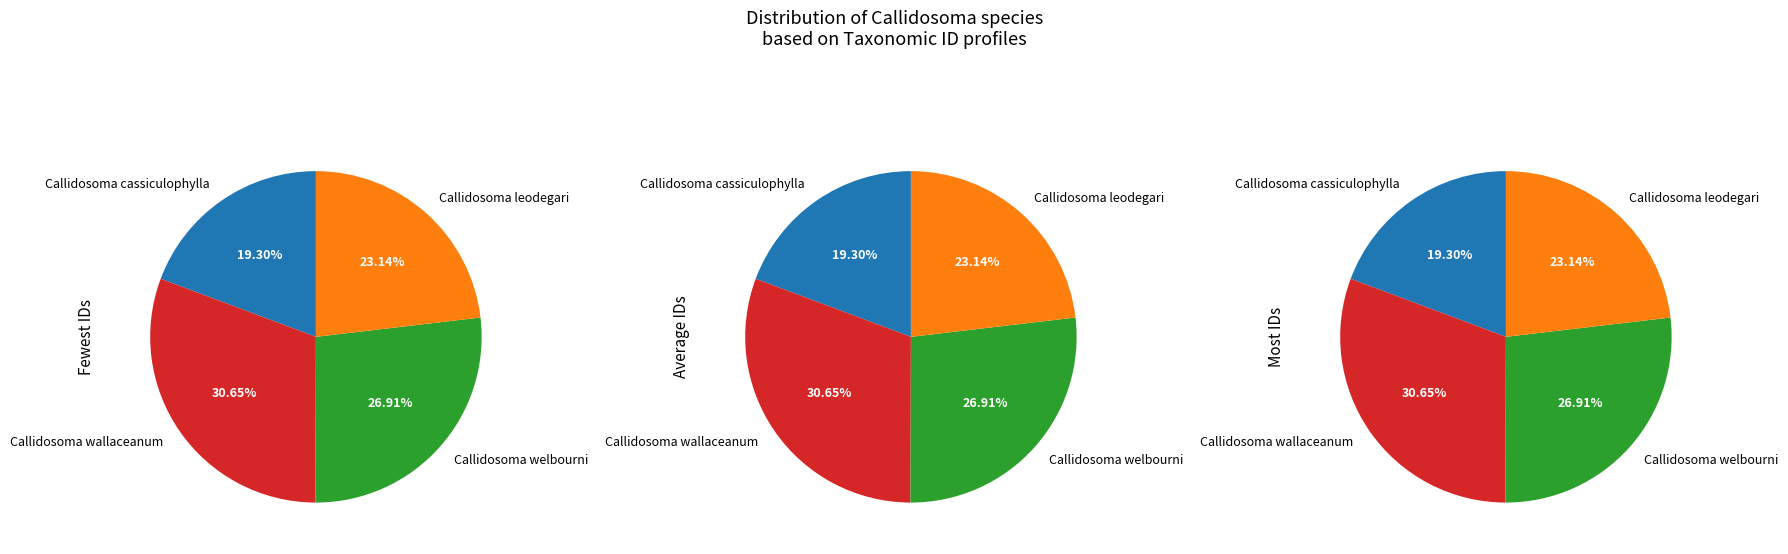

What percentage is the Callidosoma cassiculophylla slice, to the nearest percent?

19%